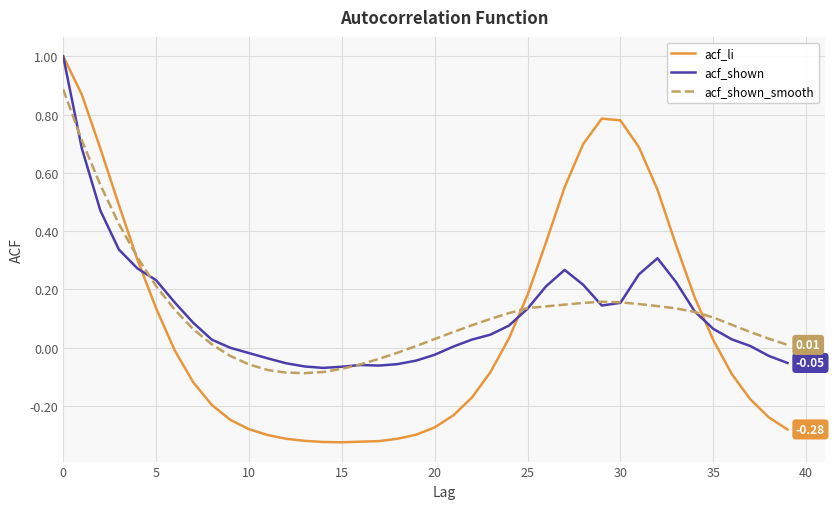

Which series has the widest spread of values?

acf_li